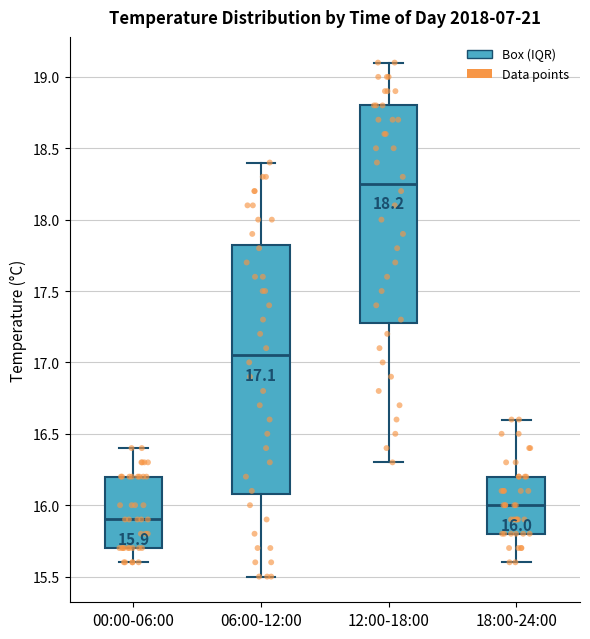

Which box is the tallest, from its lower edge to its upper edge?

06:00-12:00